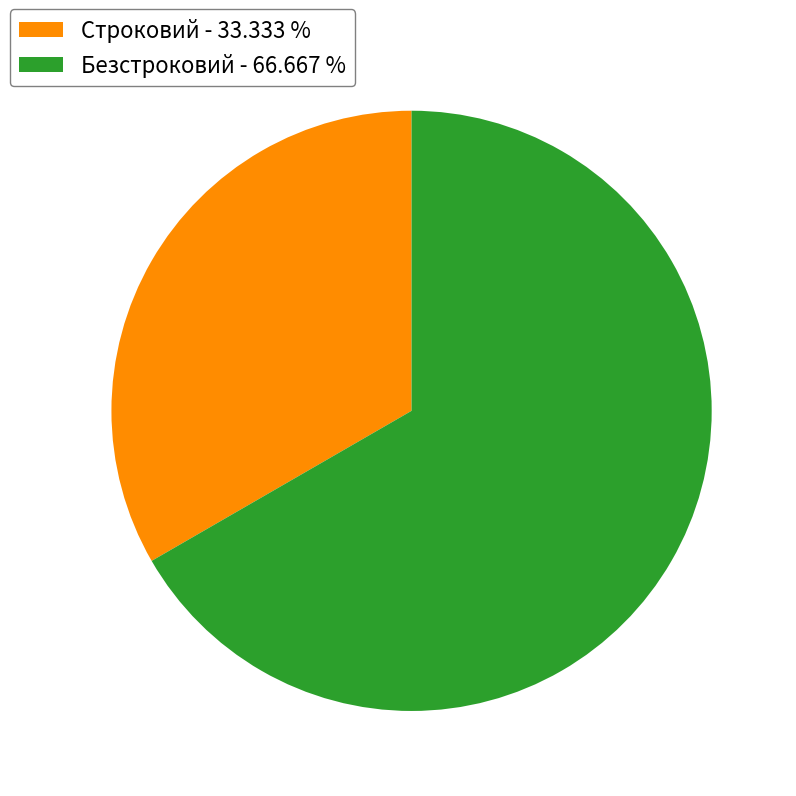

Between Безстроковий - 66.667 % and Строковий - 33.333 %, which is larger?

Безстроковий - 66.667 %